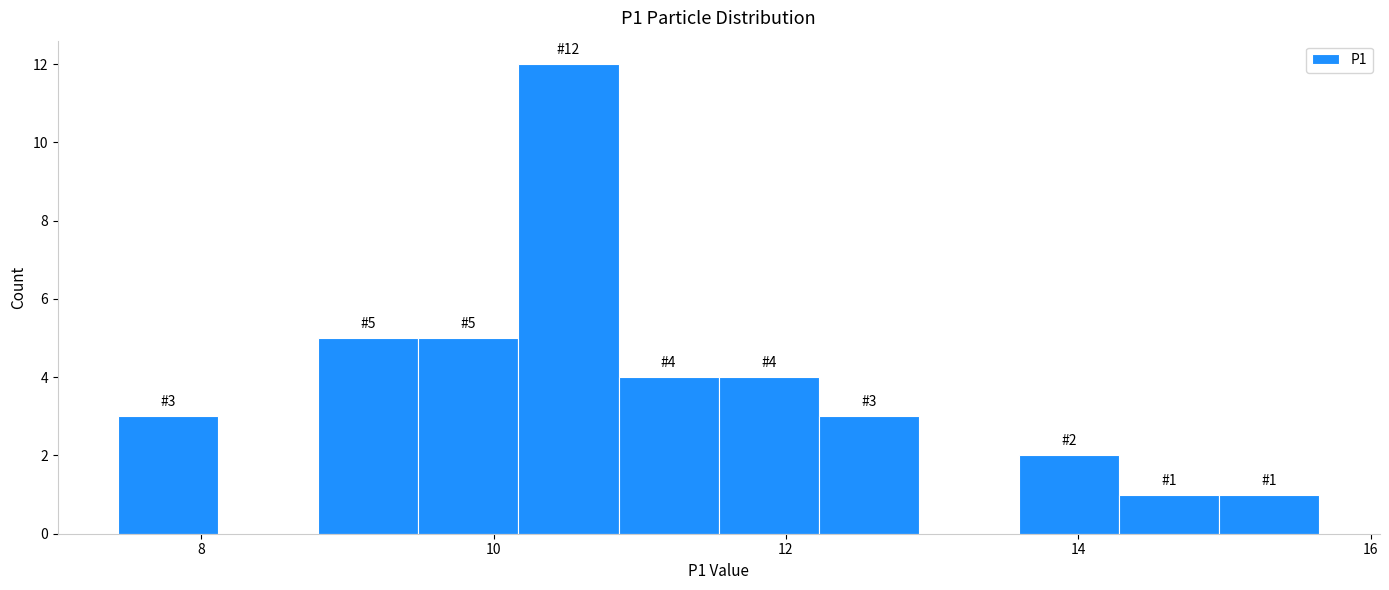

Read against the x-axis, roughly where is the centre of the tallest bar?

10.6